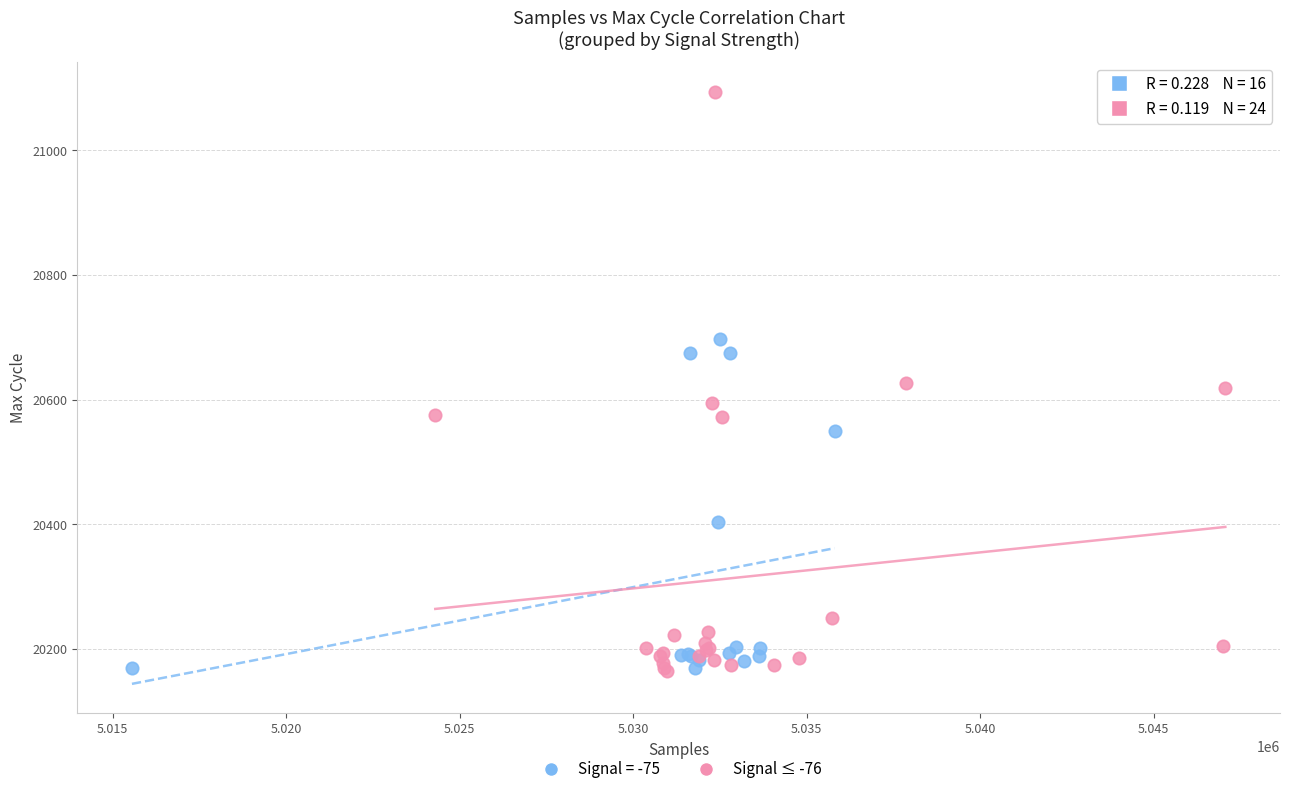

Which series contains the highest Y value?

Signal ≤ -76